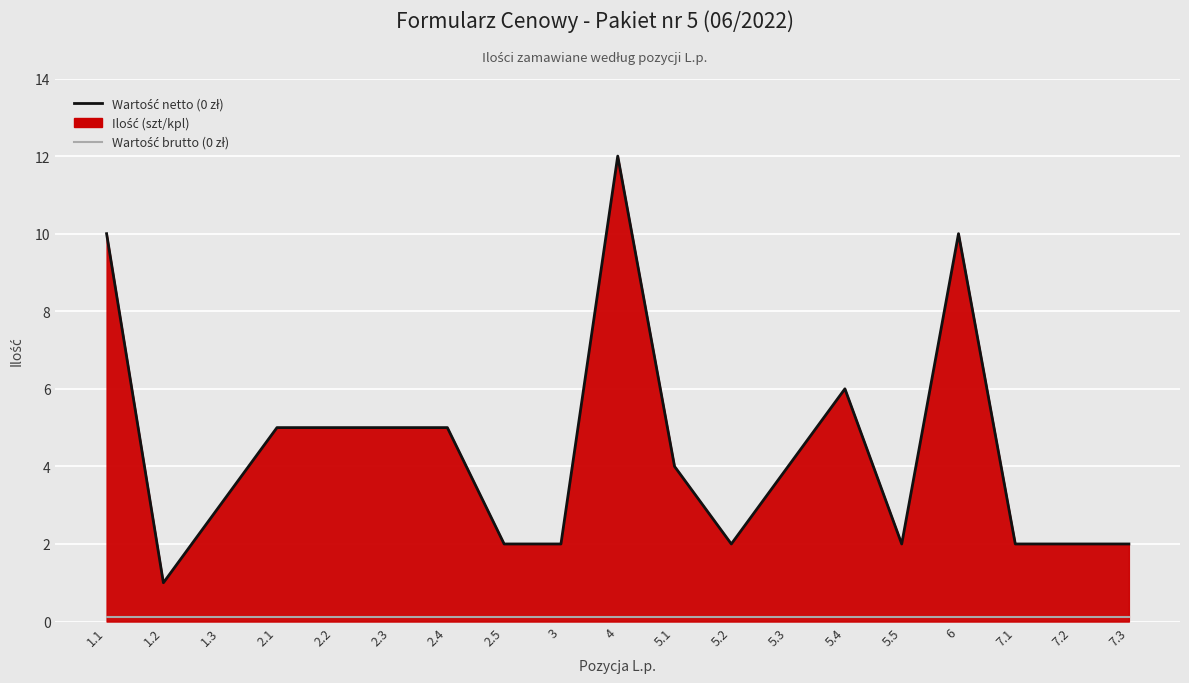

How many data points does each series have?

19